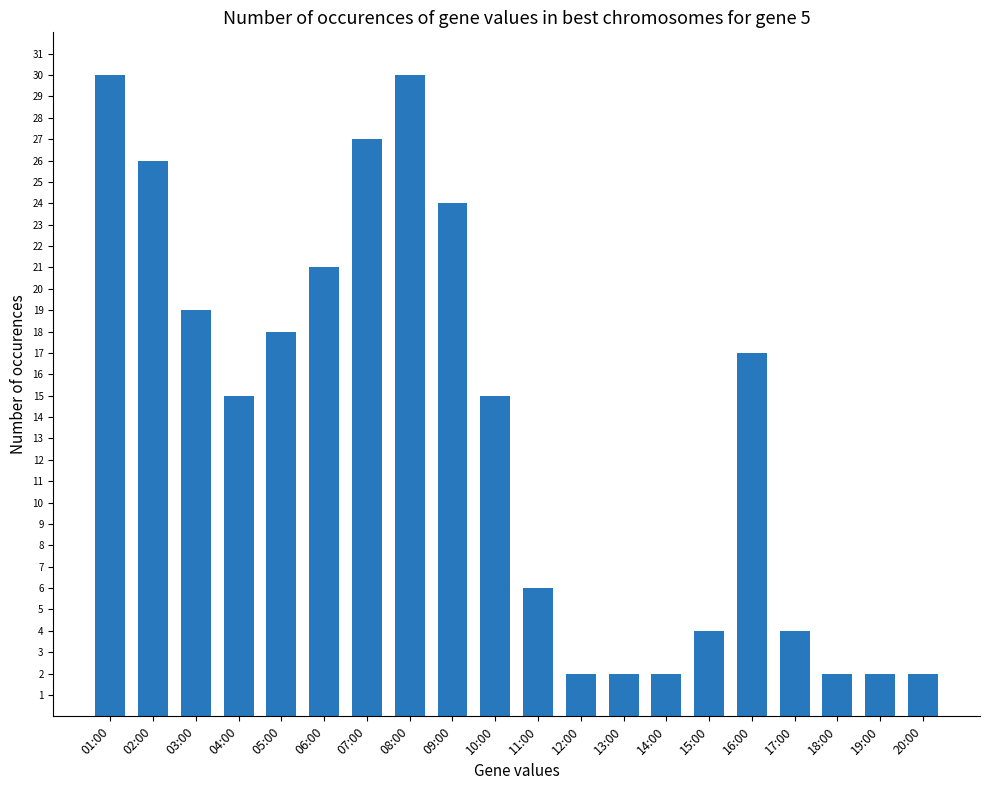

Reading right to left, extract all data points from this chart.

2	2	2	4	17	4	2	2	2	6	15	24	30	27	21	18	15	19	26	30